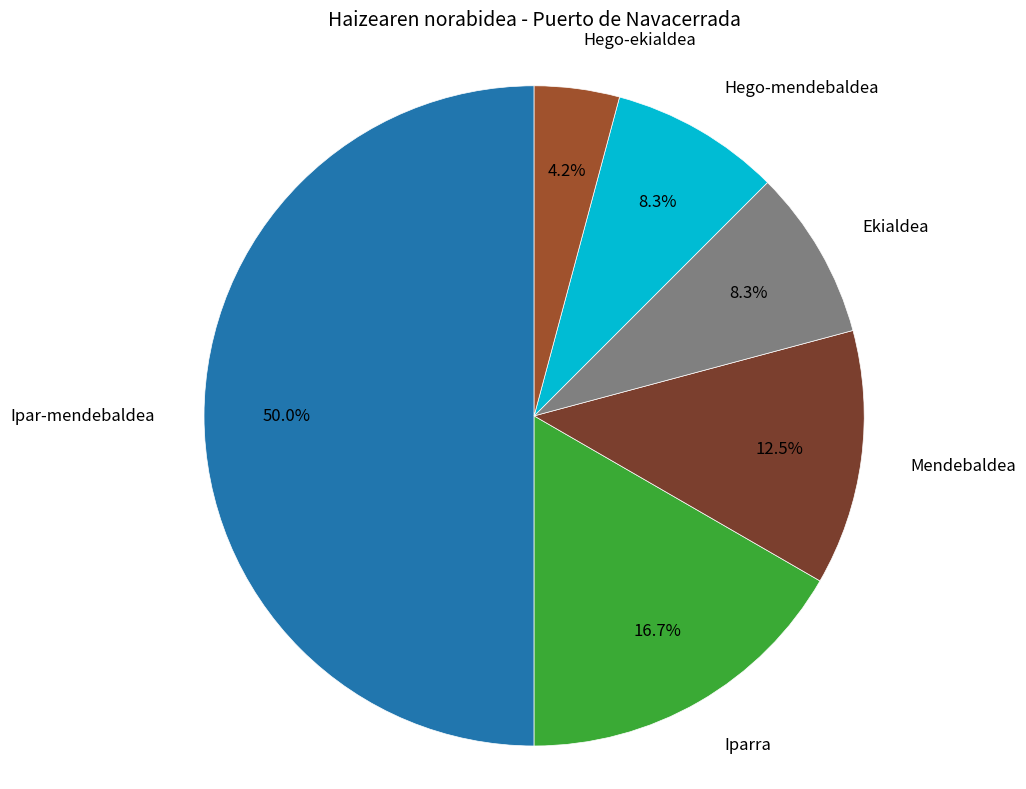

Rank the categories by value from highest to lowest.

Ipar-mendebaldea, Iparra, Mendebaldea, Ekialdea, Hego-mendebaldea, Hego-ekialdea